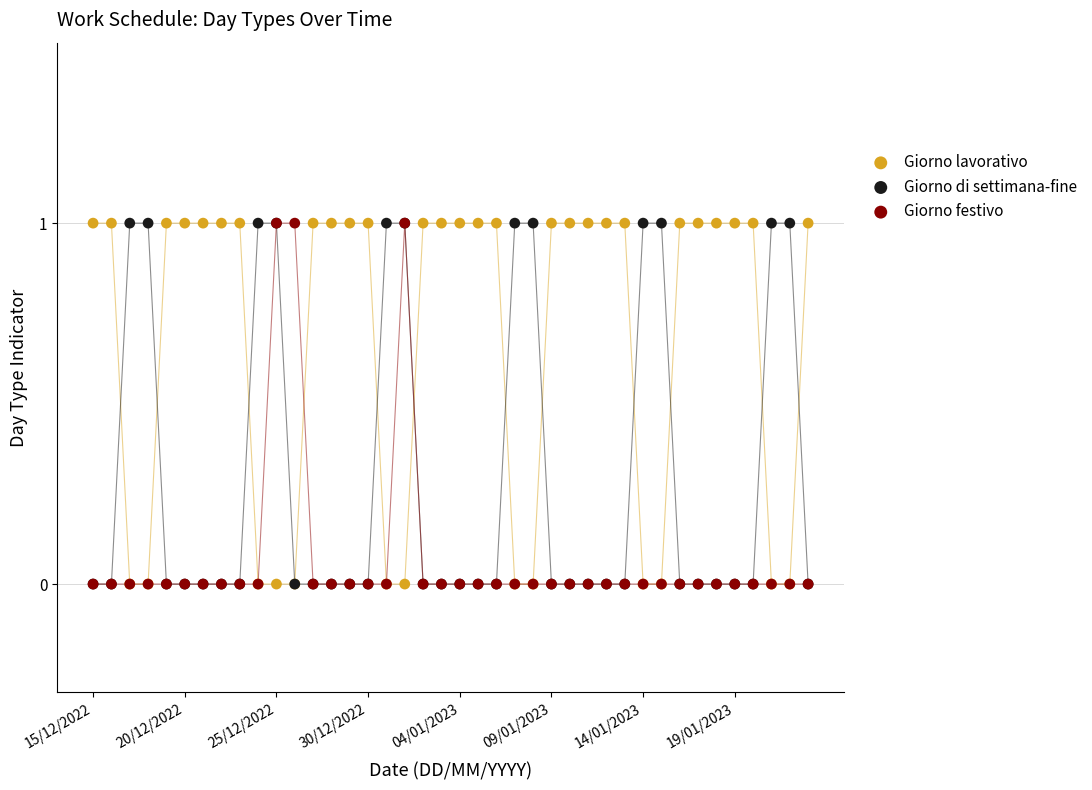

What are all the series names shown in the legend?

Giorno lavorativo, Giorno di settimana-fine, Giorno festivo